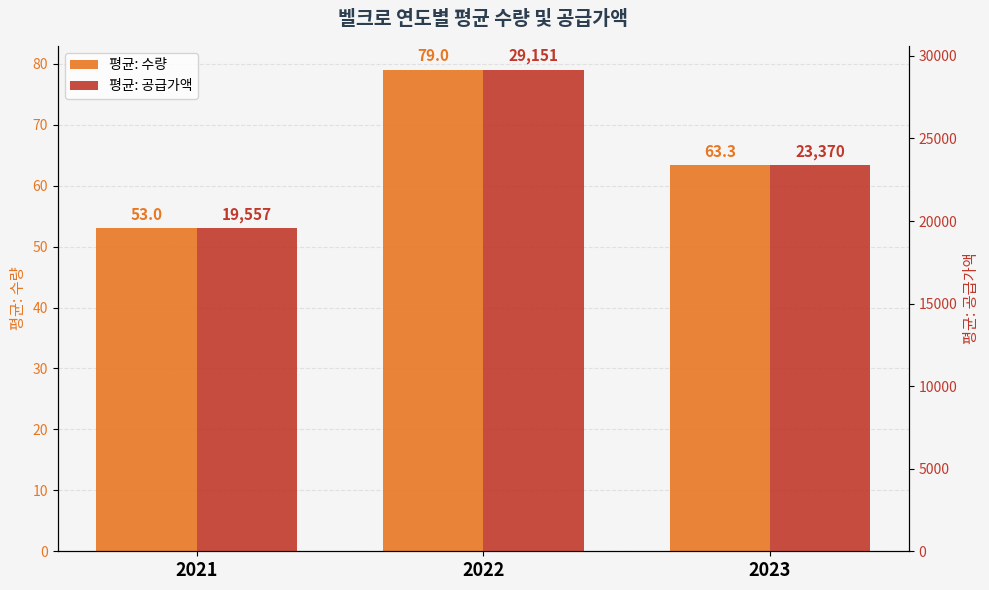

Count the 평균: 수량 values in the range 53 to 79.

3